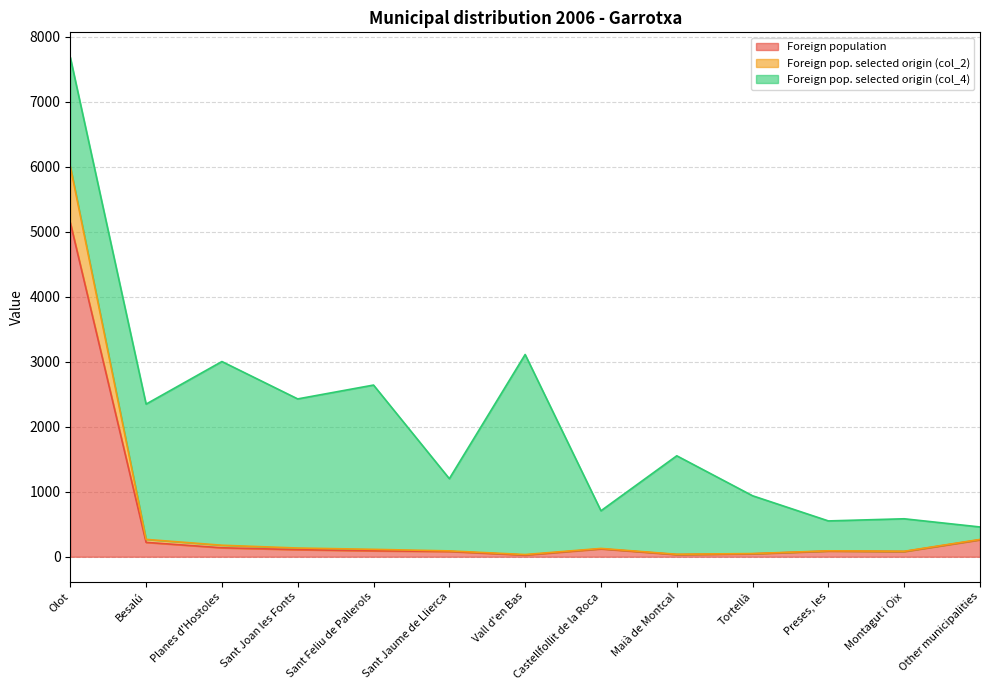

What is the difference between the maximum and second lowest values in the Foreign pop. selected origin (col_2) series?

5967